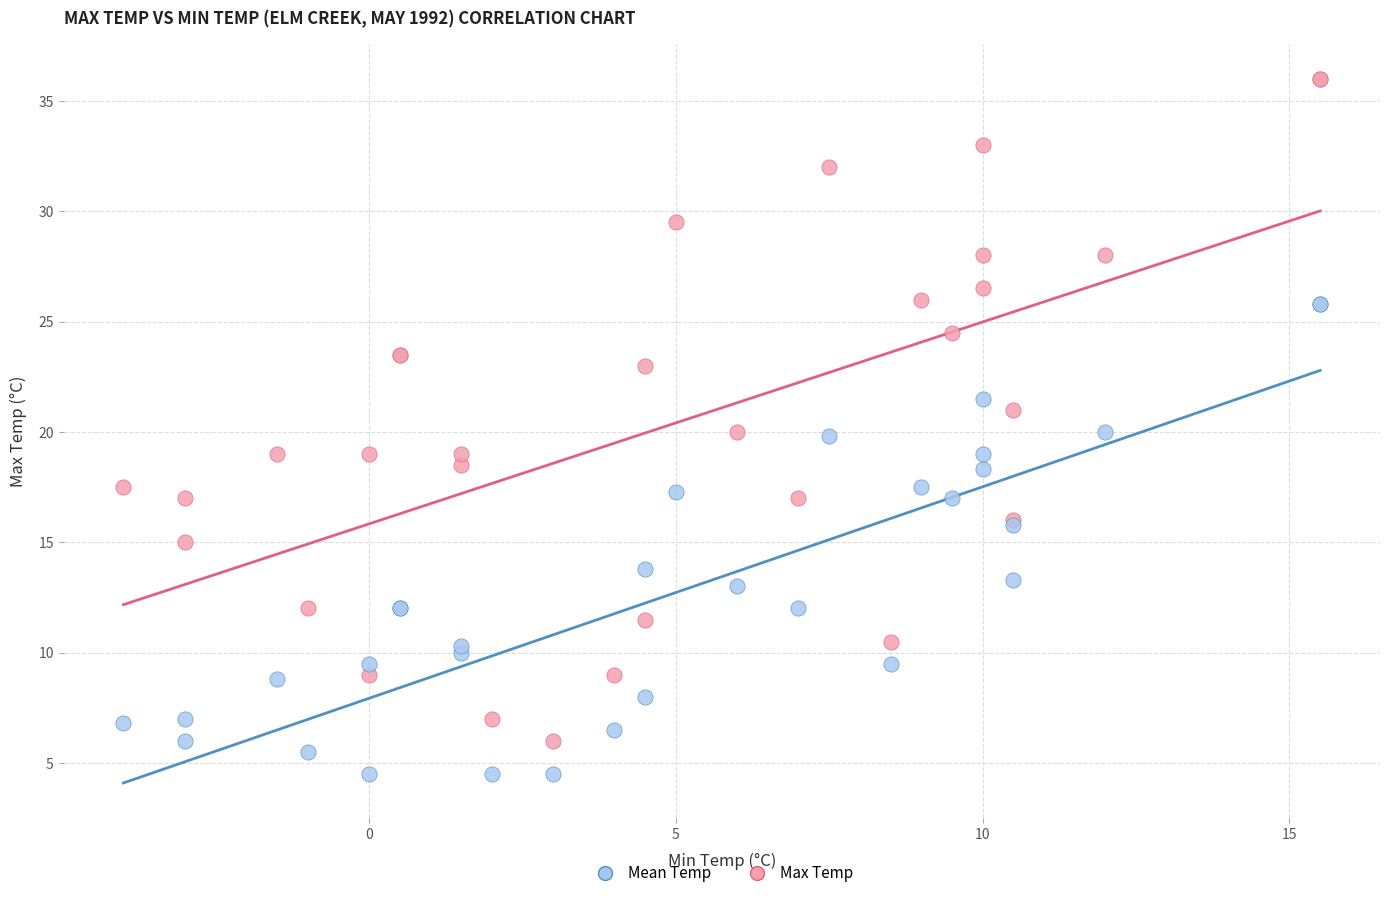

Which series has the widest spread of Y values?

Max Temp